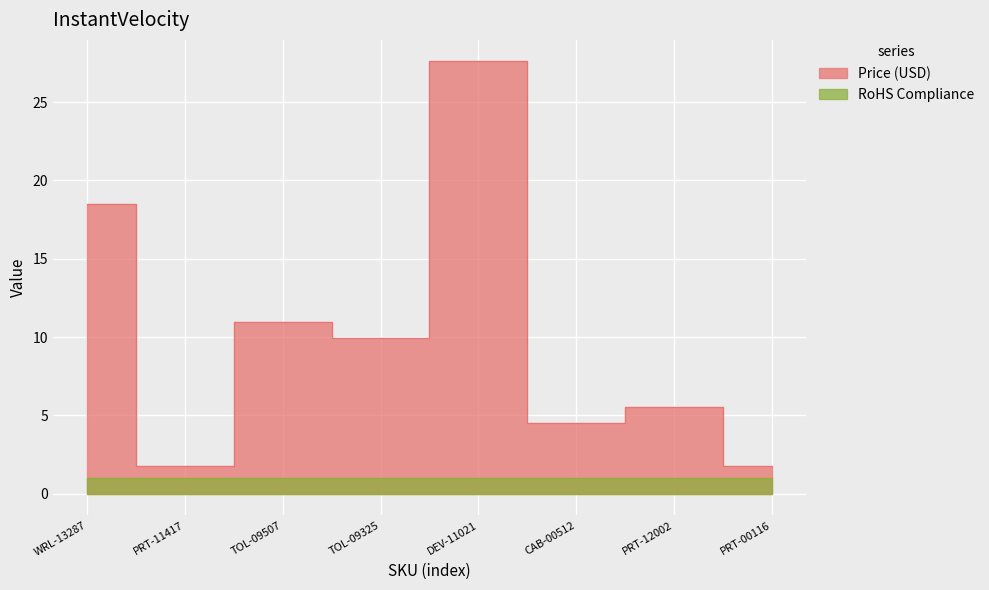

Rank the categories by value from lowest to highest.

PRT-11417, PRT-00116, CAB-00512, PRT-12002, TOL-09325, TOL-09507, WRL-13287, DEV-11021